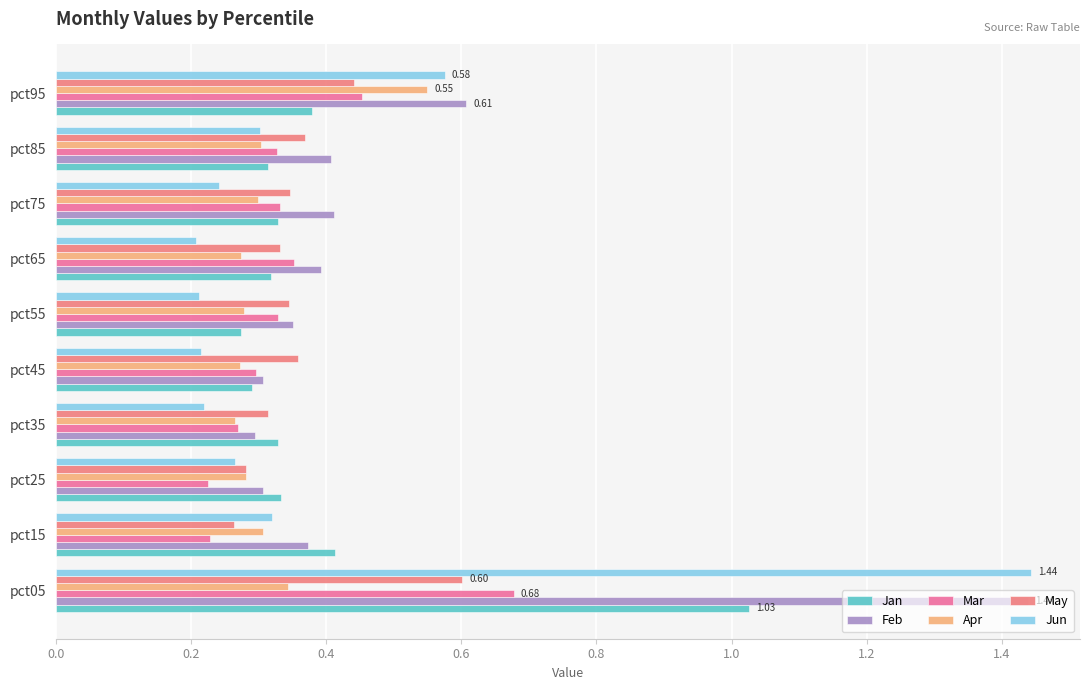

How many categories are shown in the chart?

10